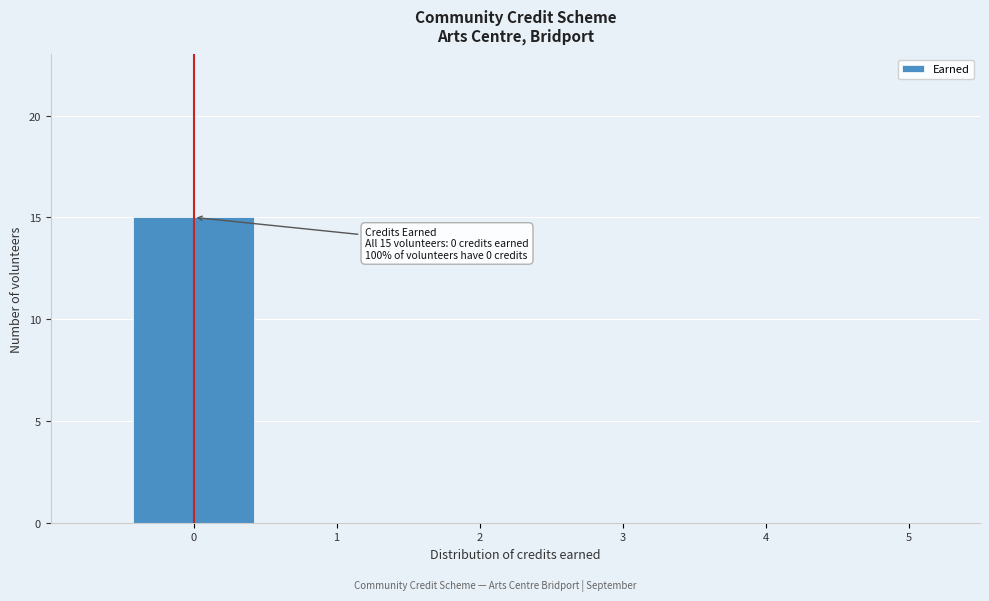

Which range on the x-axis has the tallest bar?

-0.5 to 0.5